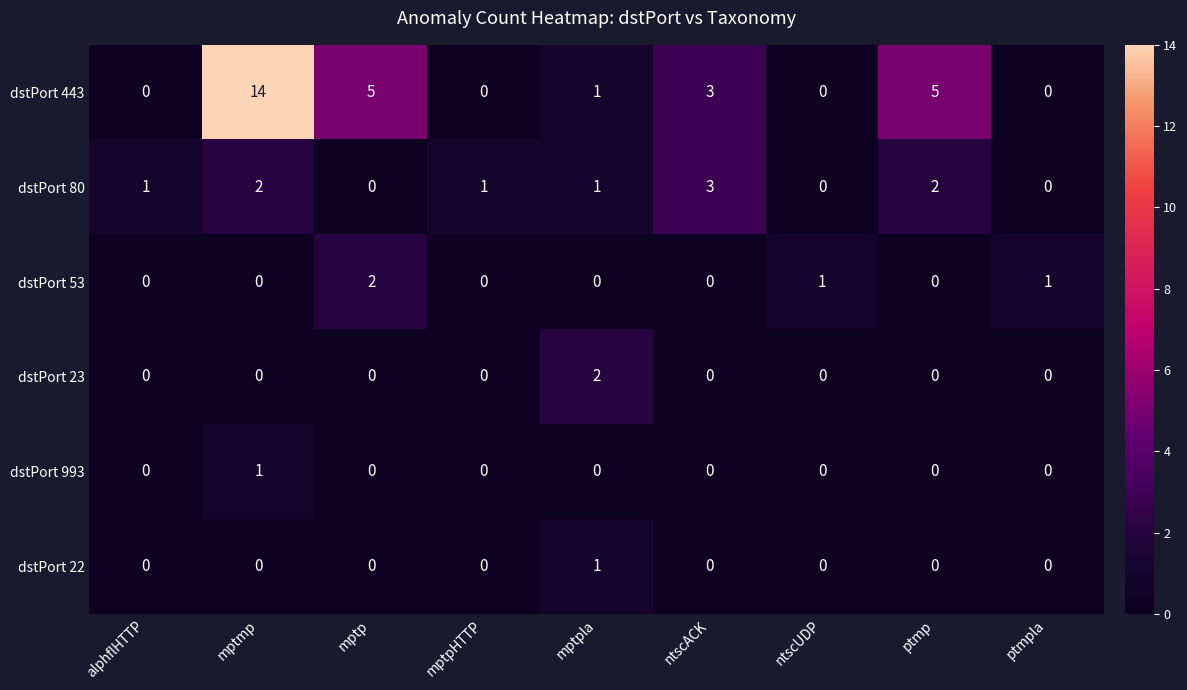

The dstPort 993 series shows 1 at mptmp. True or false?

True